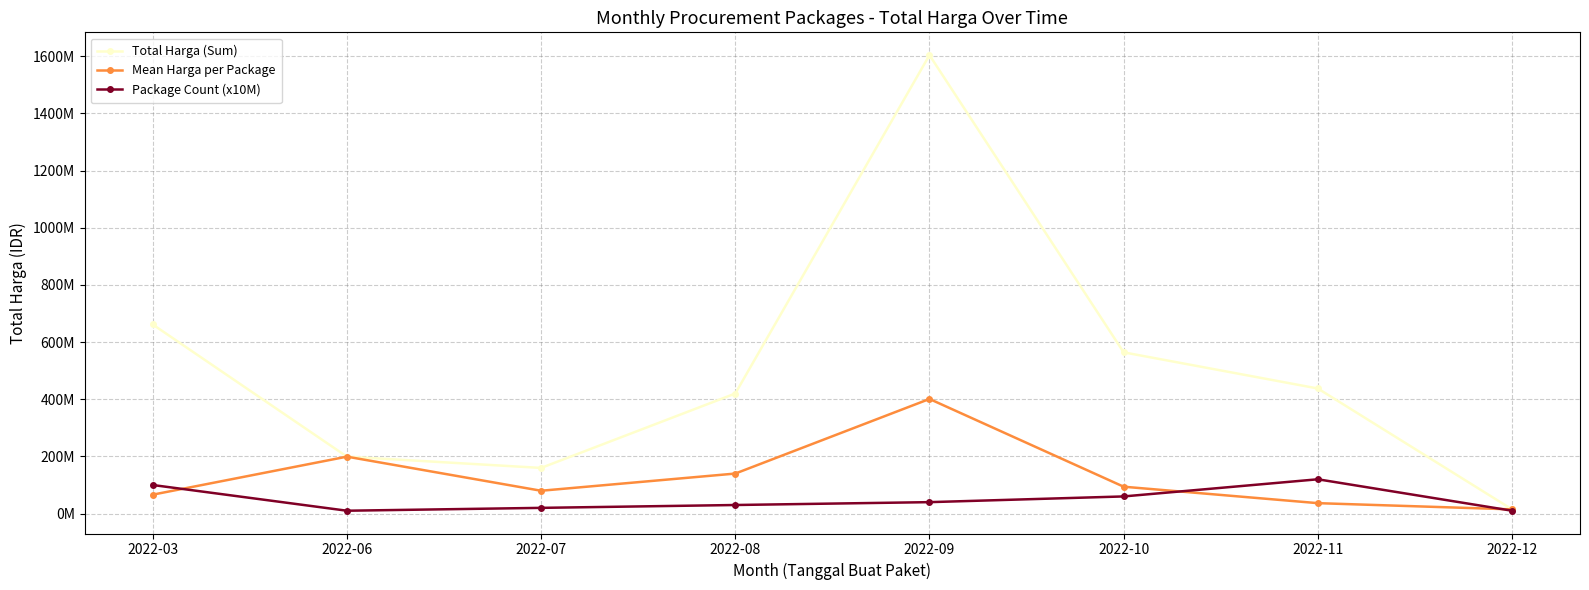

What is the spread (max minus min) of values at 2022-08?

390075000.0